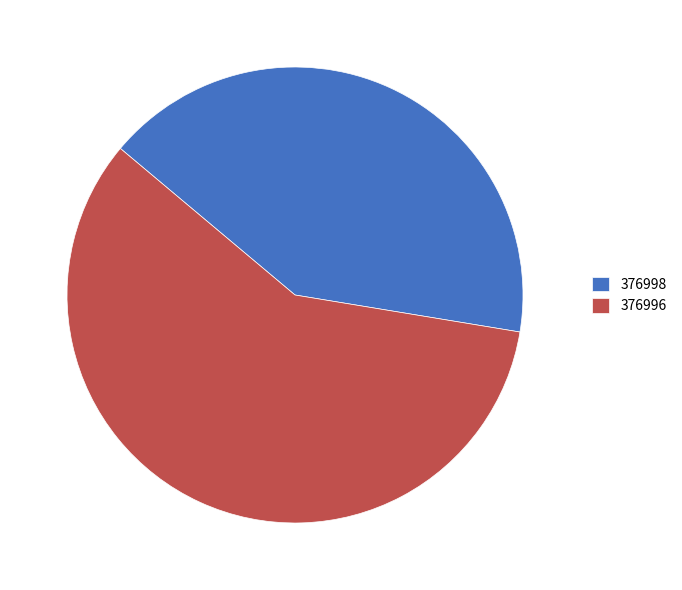

Is there any slice that represents more than half of the pie?

Yes